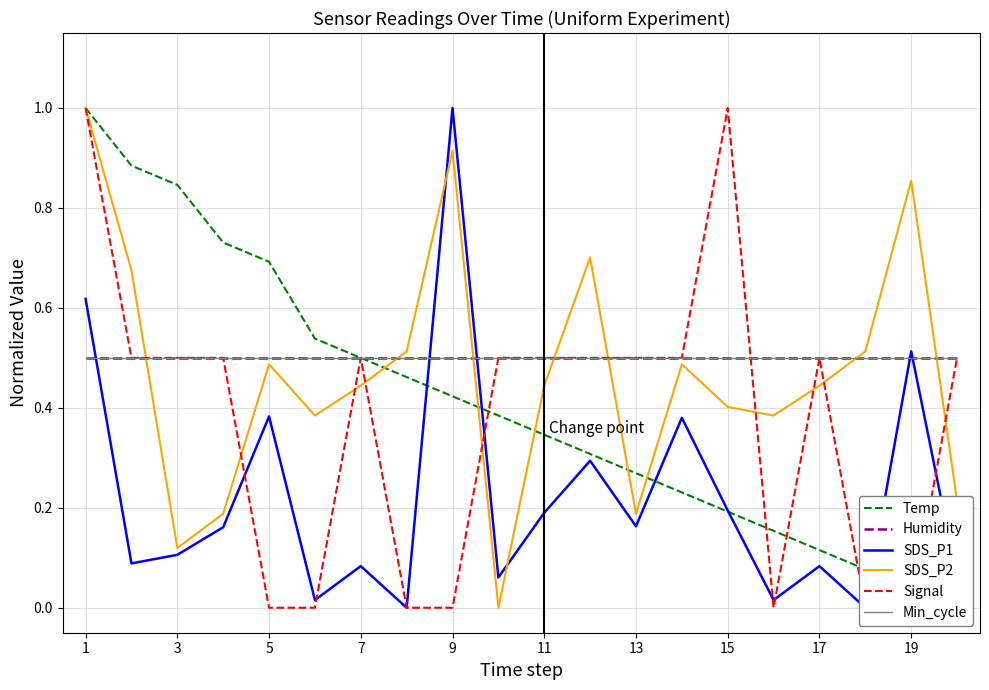

What are all the series names shown in the legend?

Temp, Humidity, SDS_P1, SDS_P2, Signal, Min_cycle